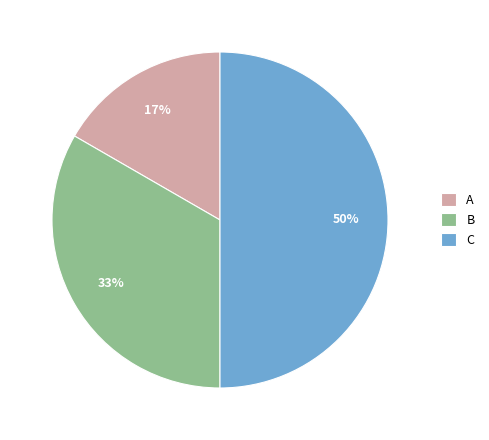

Which has a higher value, A or C?

C